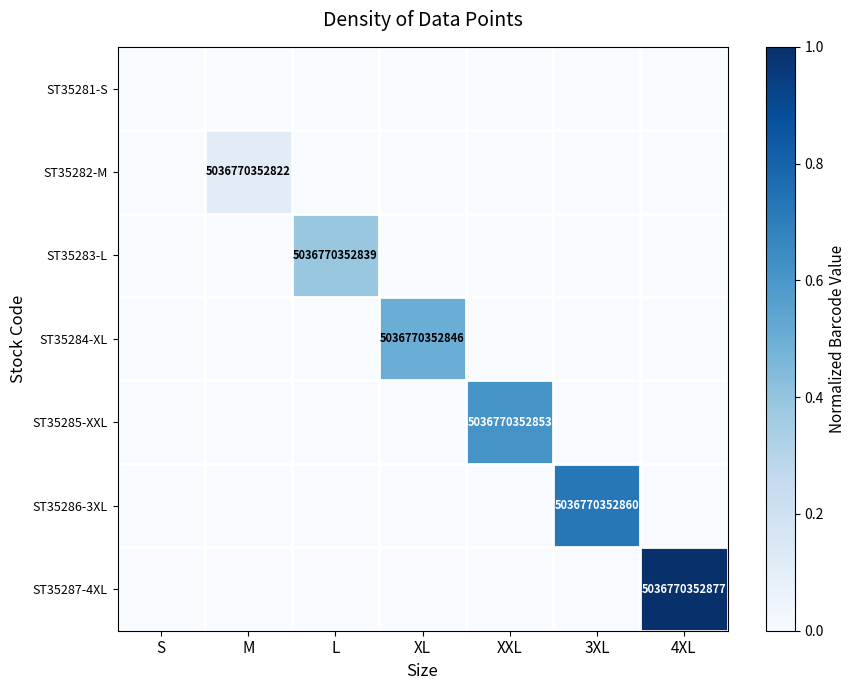

What is the highest value of the ST35285-XXL series?

0.6